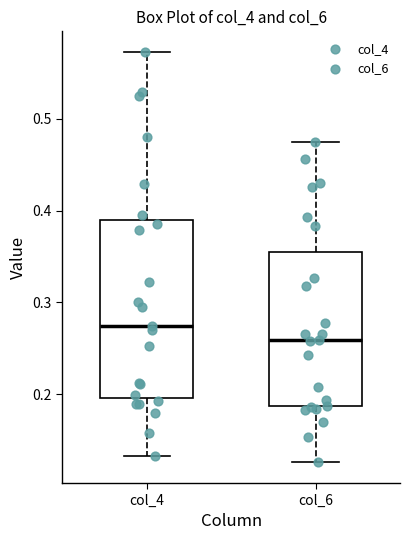

Which box has the lowest median line?

col_6